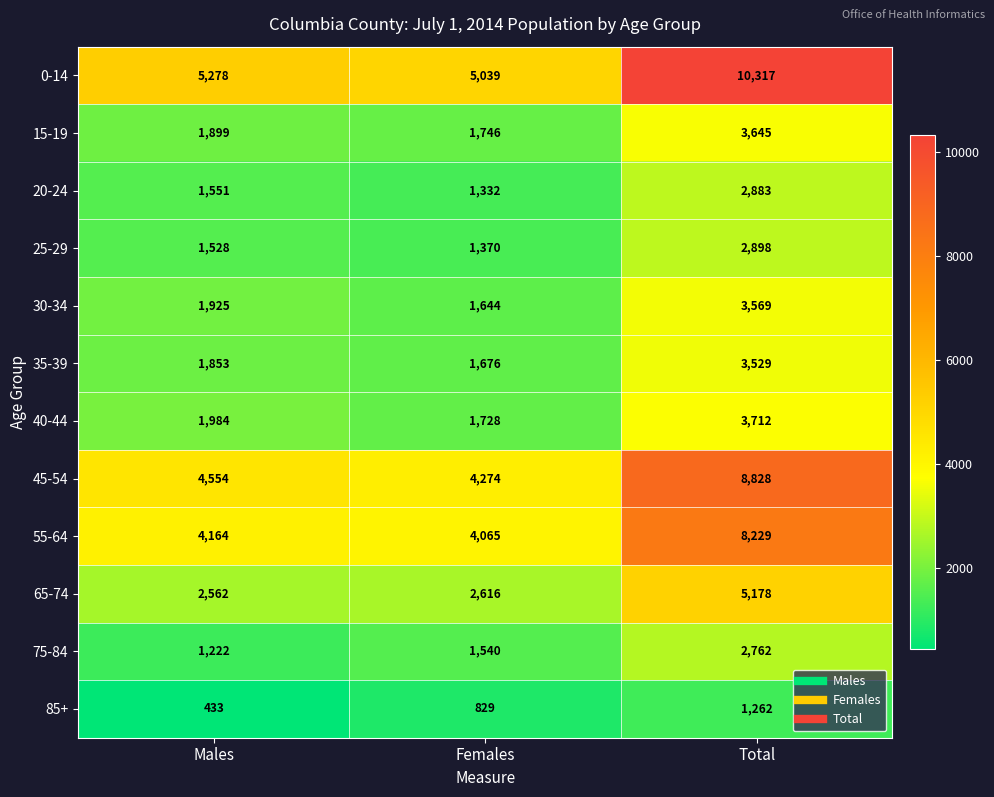

At which category does the chart reach its minimum across all series?

Males